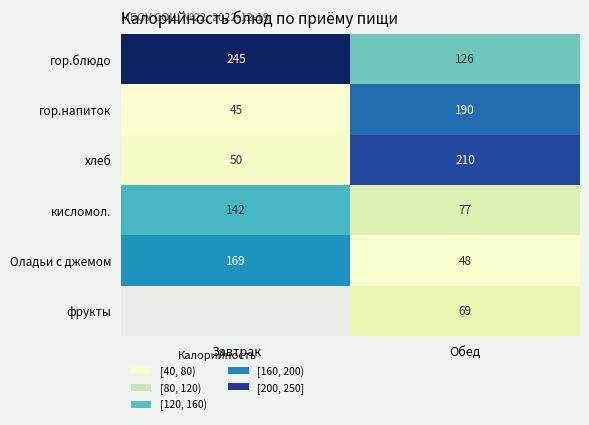

Which category has the highest value across all series?

Завтрак